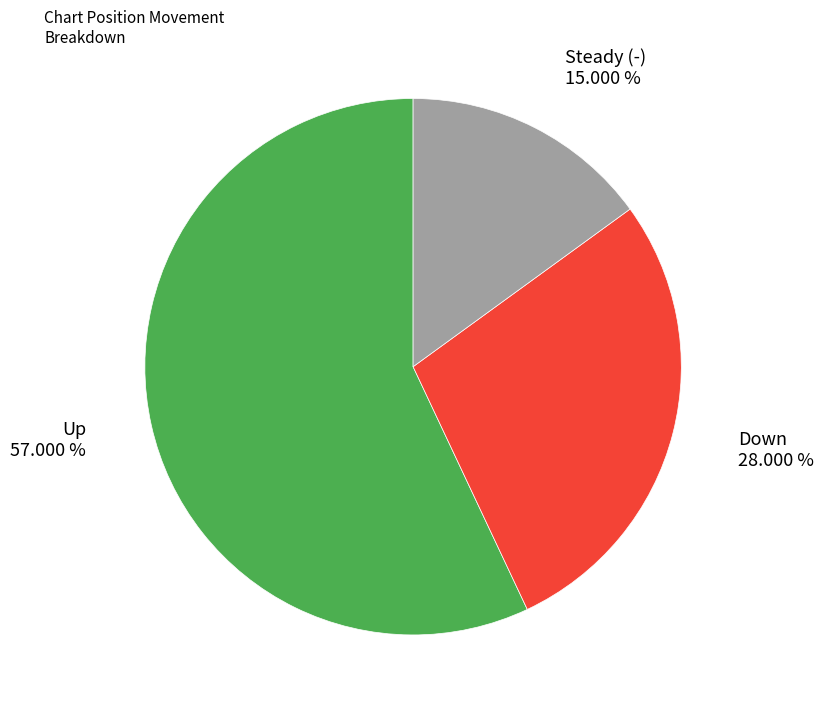

How many slices are in this pie chart?

3